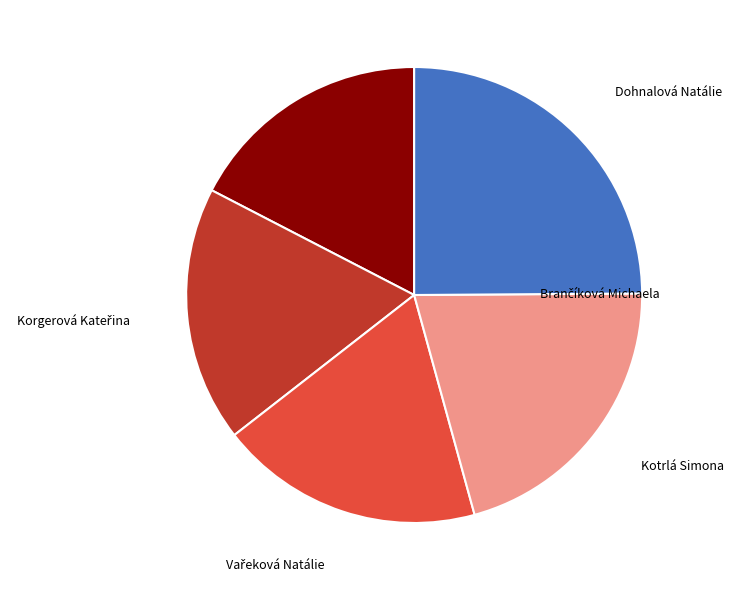

What is the ratio of the value at Brančíková Michaela to the value at Kotrlá Simona?

0.8